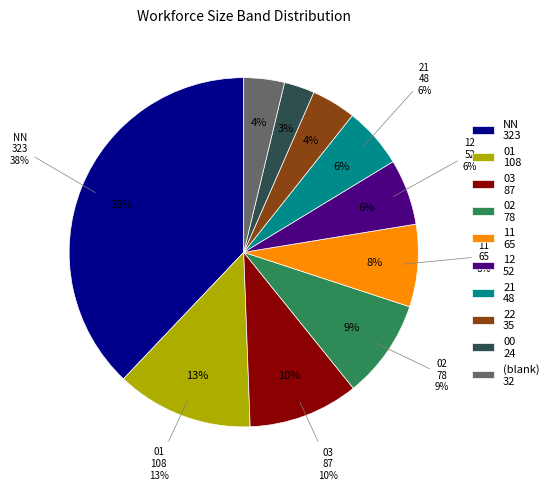

What percentage is NOT represented by 22?

95.9%